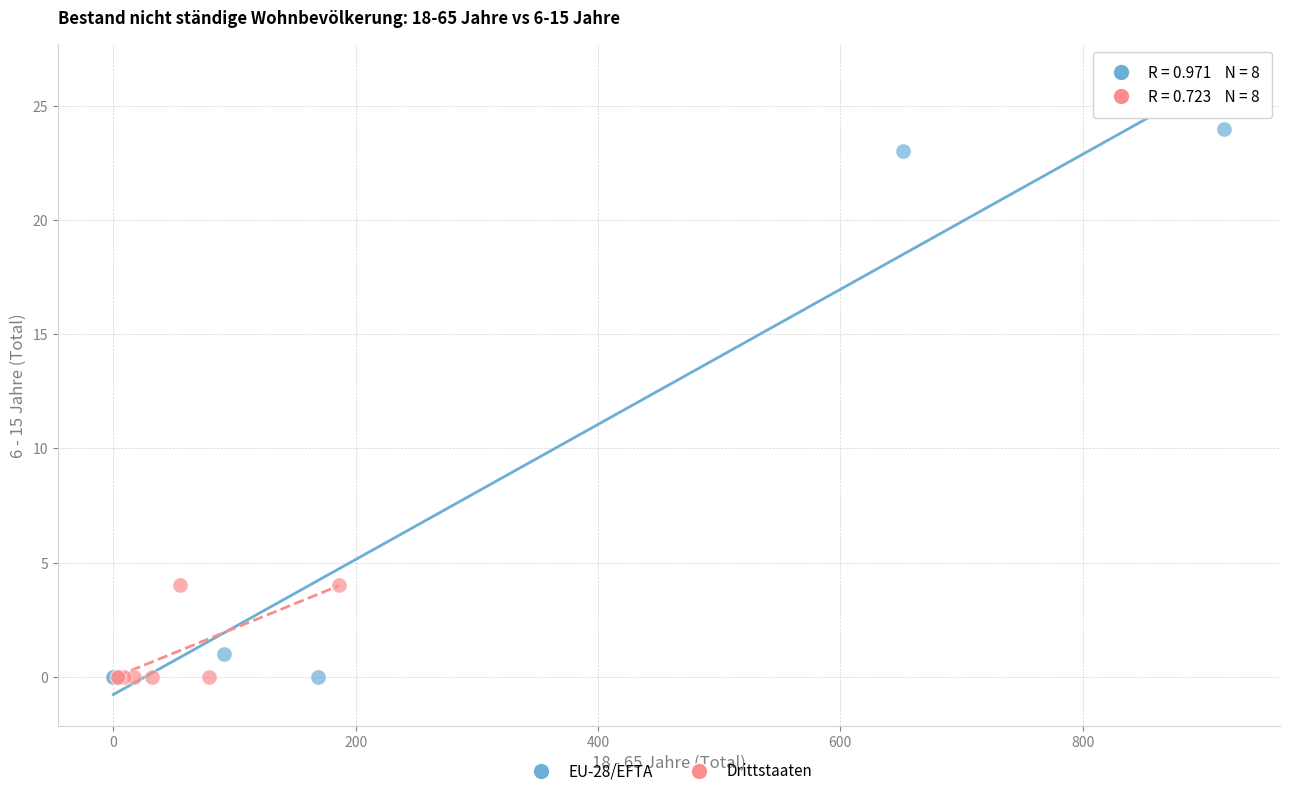

Which series has the largest Y range (max minus min)?

EU-28/EFTA